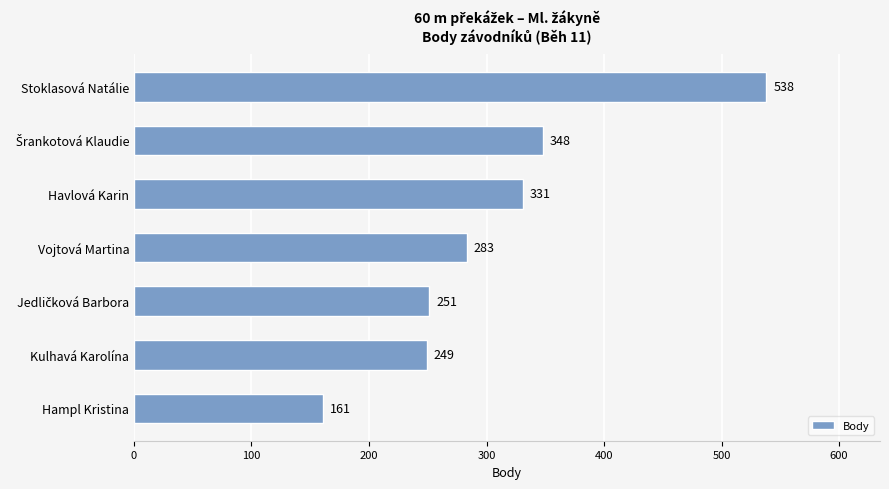

Is it true that the value at Hampl Kristina is 47?

False